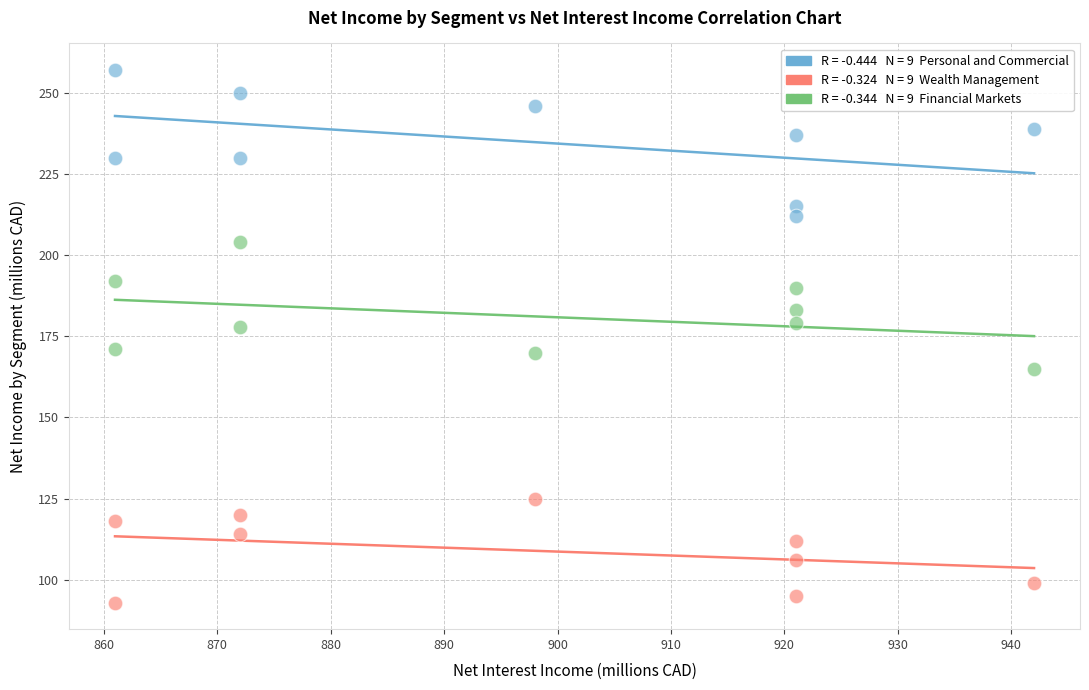

Across all data points, what is the range of Y values (max minus min)?

164